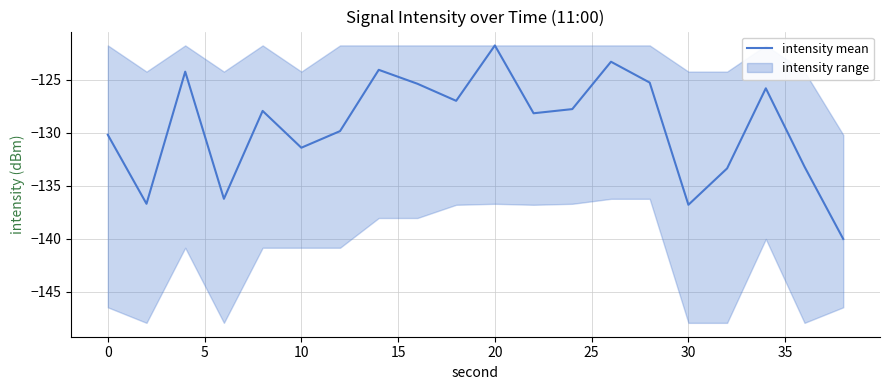

What is the lowest value of the intensity mean series?

-140.0